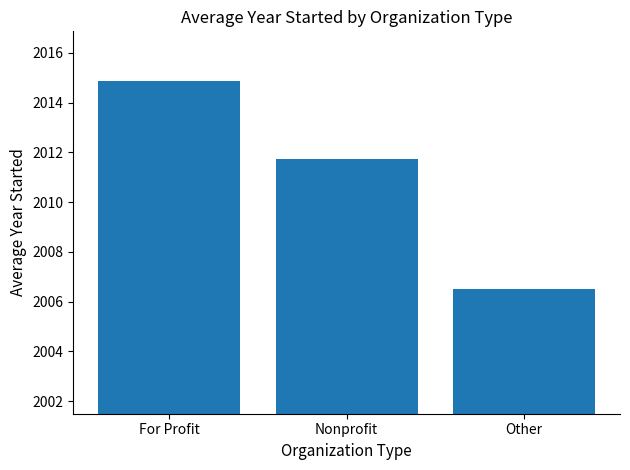

Rank the categories by value from highest to lowest.

For Profit, Nonprofit, Other